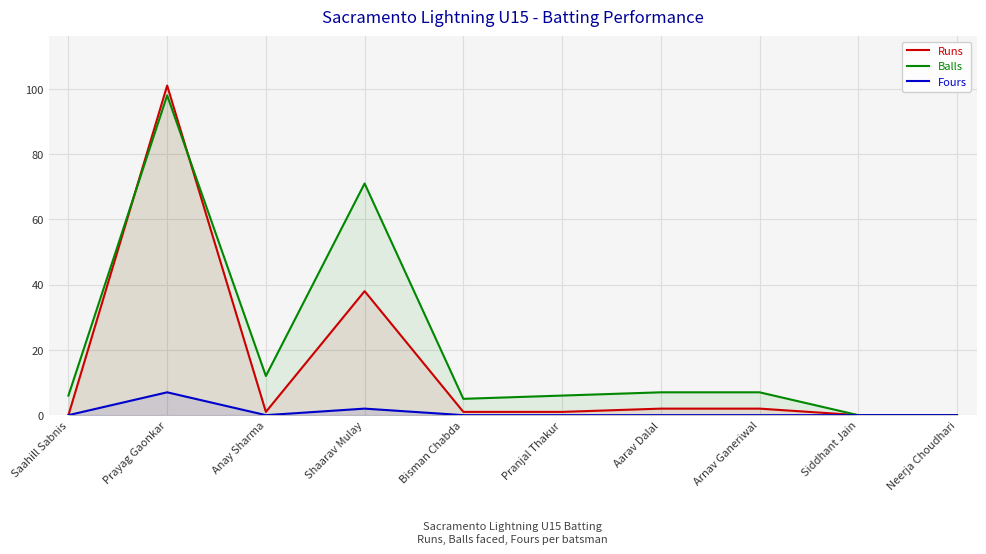

At which category is the sum across all series the highest?

Prayag Gaonkar